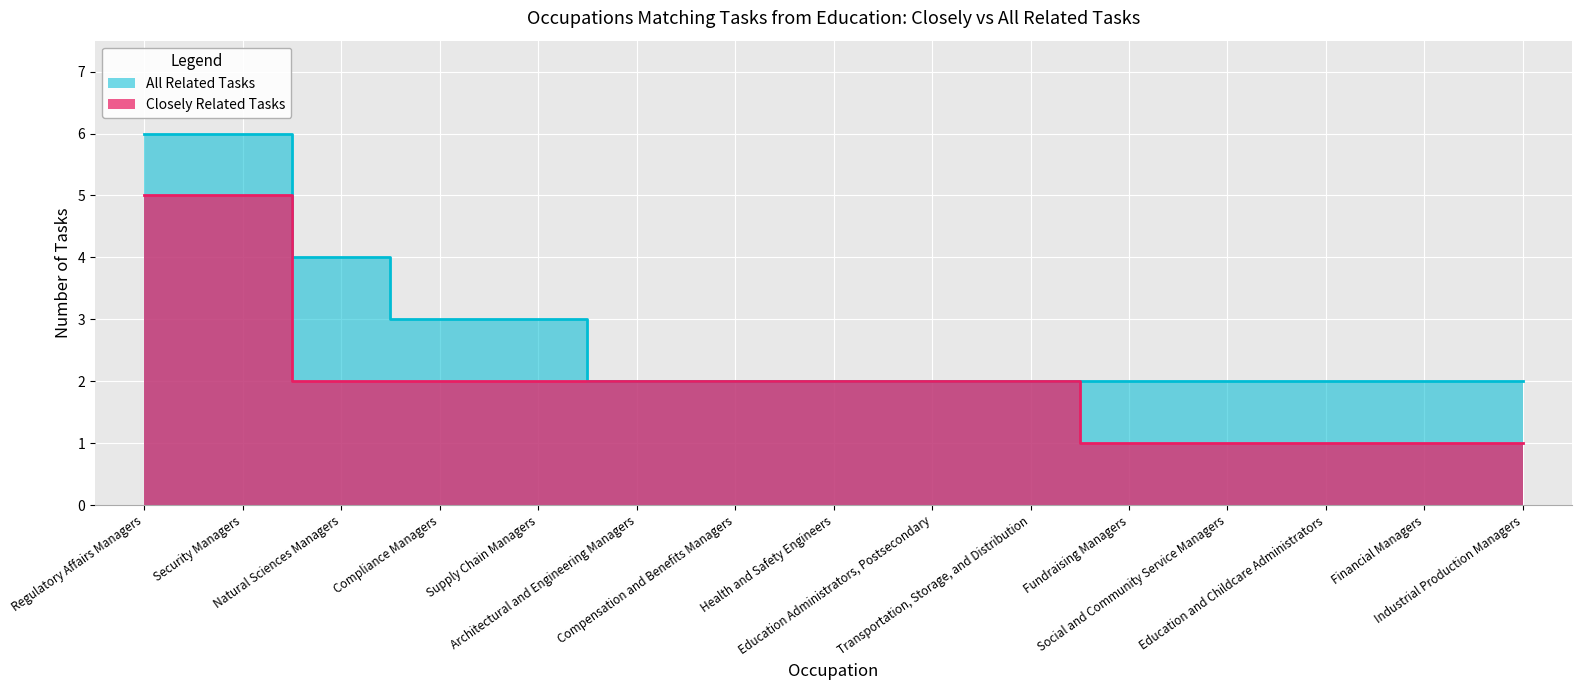

How many data points in Closely Related Tasks are above 2?

2